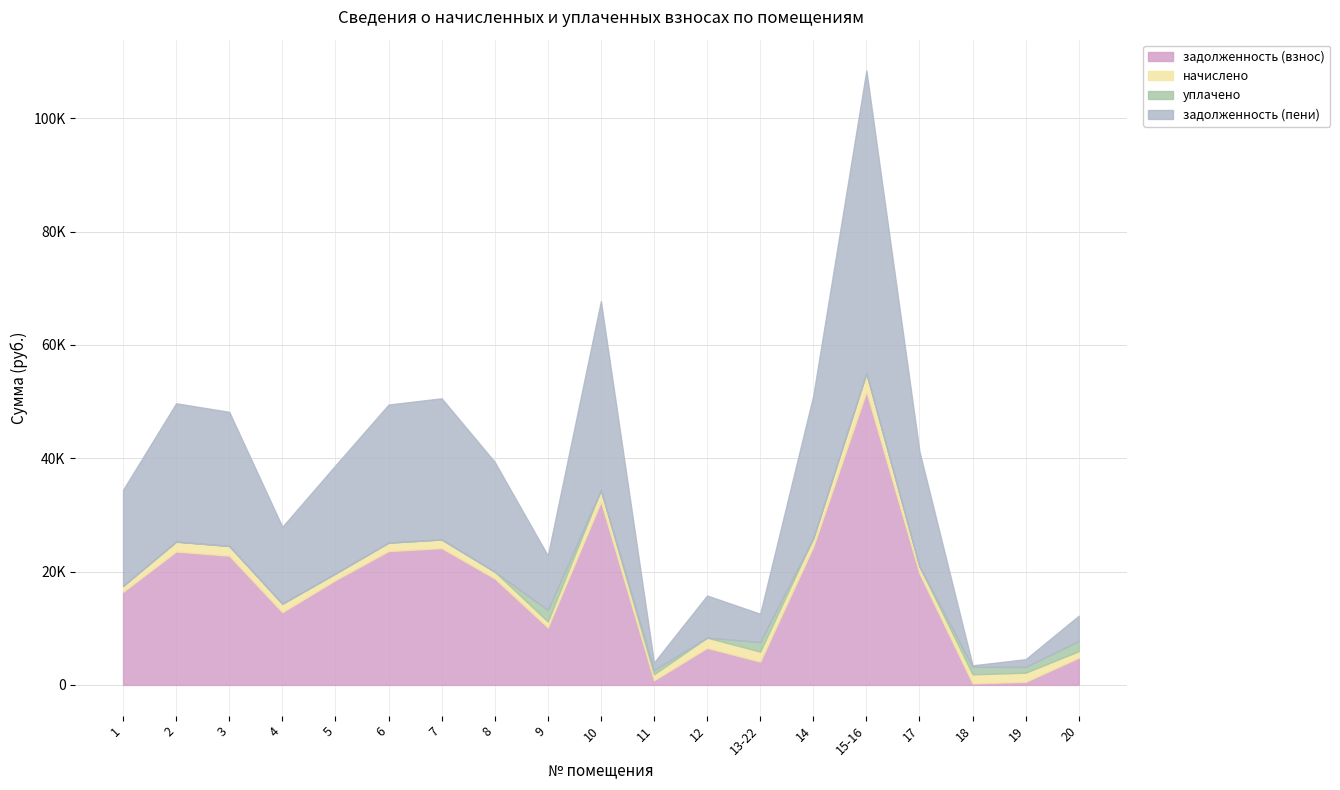

Which category has the highest value in the задолженность (пени) series?

15-16